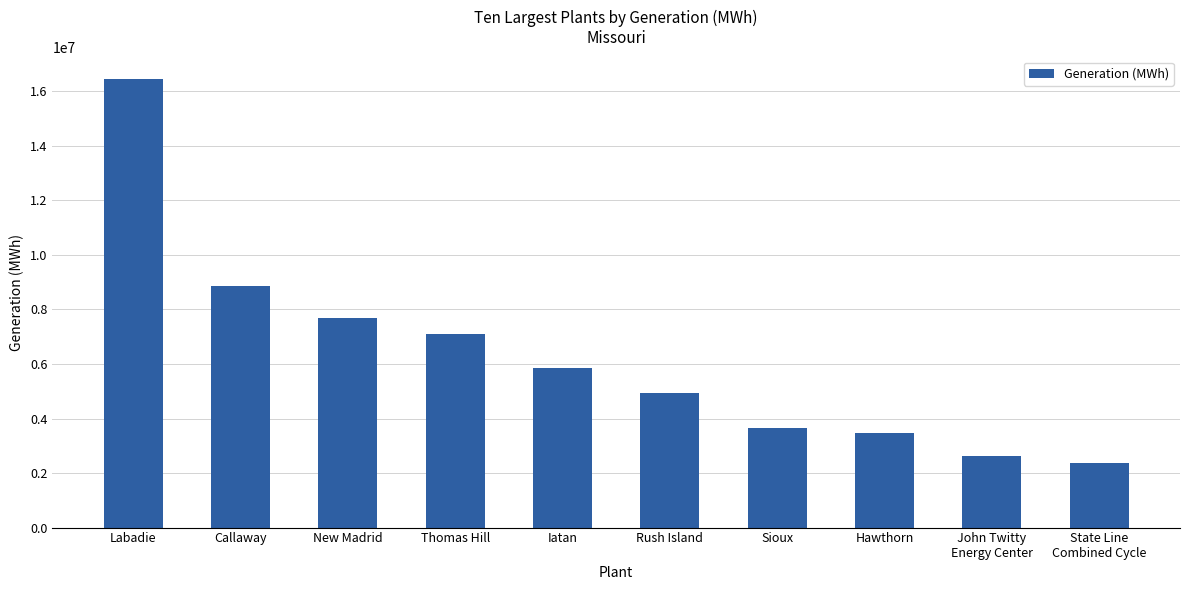

Reading right to left, list all the values displayed in this chart.

2370683	2626362	3483286	3665843	4942815	5868322	7096526	7691961	8874769	16446112